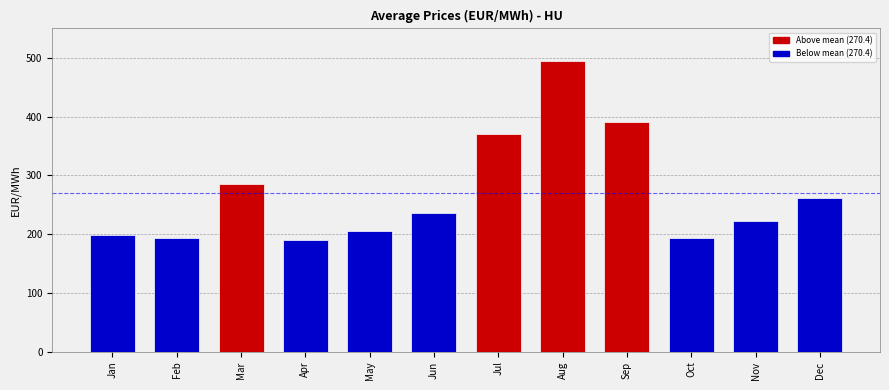

What is the ratio of the value at Jan to the value at Oct?

1.0